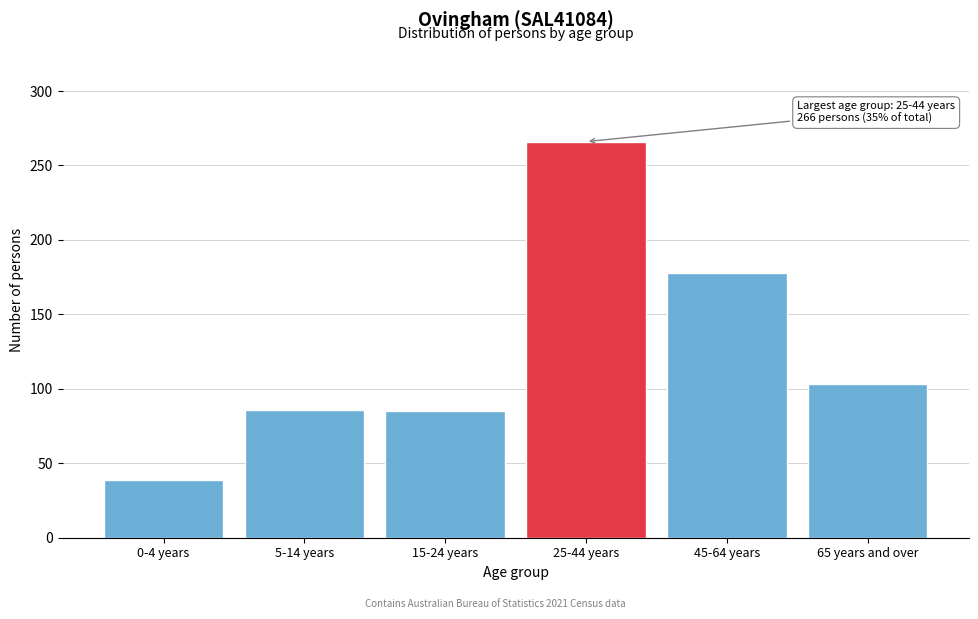

What is the difference between the second highest and minimum values?

139